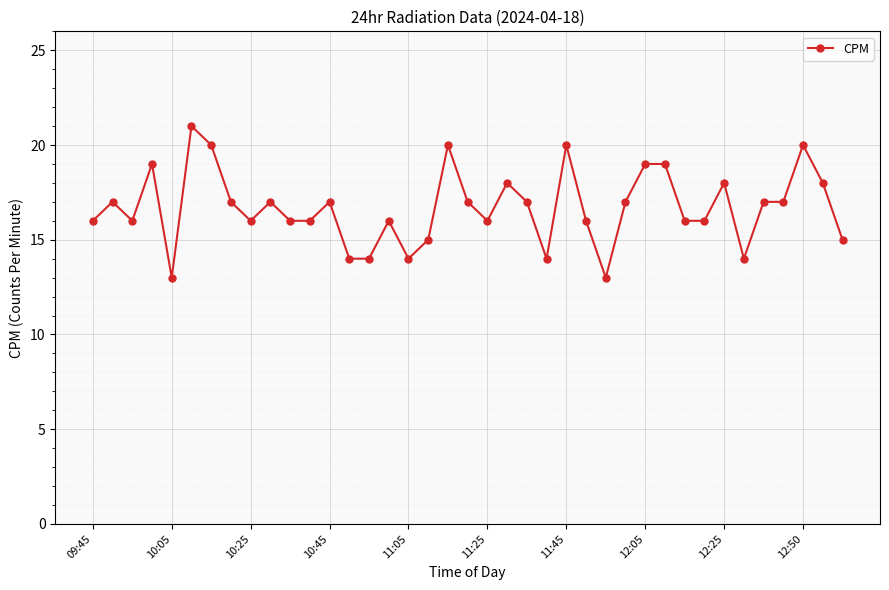

How many data points does each series have?

39